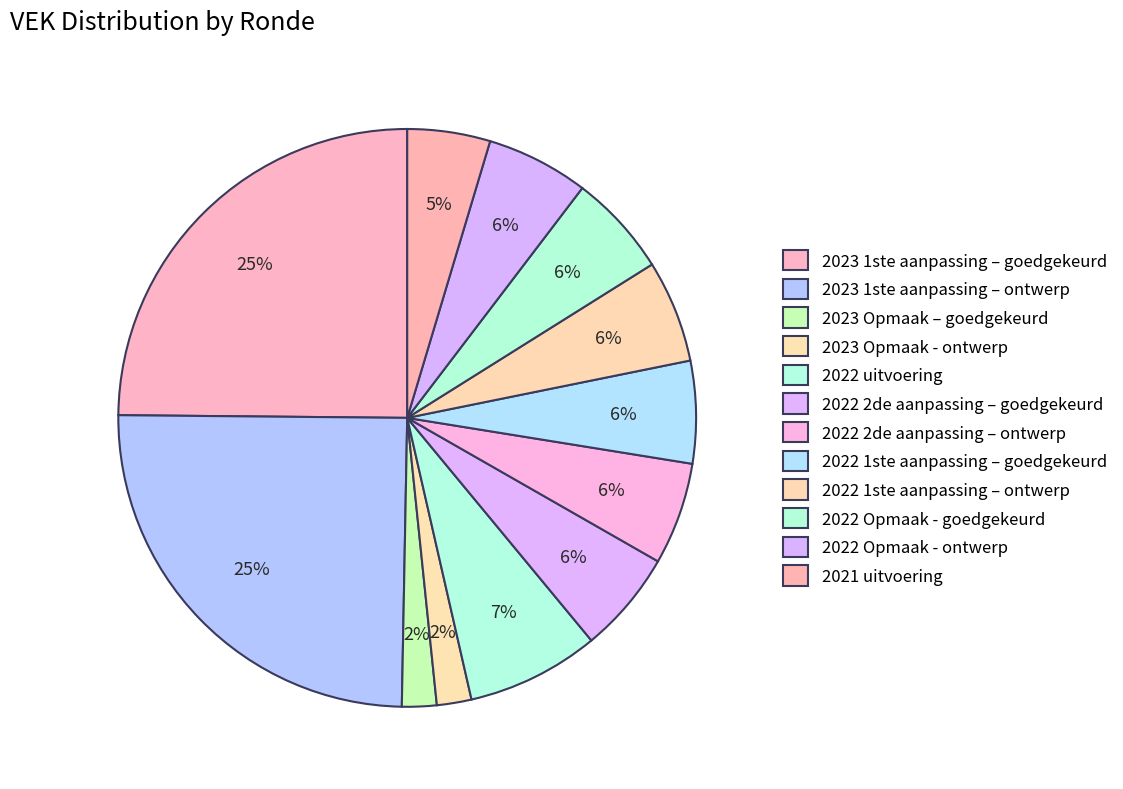

Rank the categories by value from lowest to highest.

2023 Opmaak – goedgekeurd, 2023 Opmaak - ontwerp, 2021 uitvoering, 2022 2de aanpassing – goedgekeurd, 2022 2de aanpassing – ontwerp, 2022 1ste aanpassing – goedgekeurd, 2022 1ste aanpassing – ontwerp, 2022 Opmaak - goedgekeurd, 2022 Opmaak - ontwerp, 2022 uitvoering, 2023 1ste aanpassing – goedgekeurd, 2023 1ste aanpassing – ontwerp